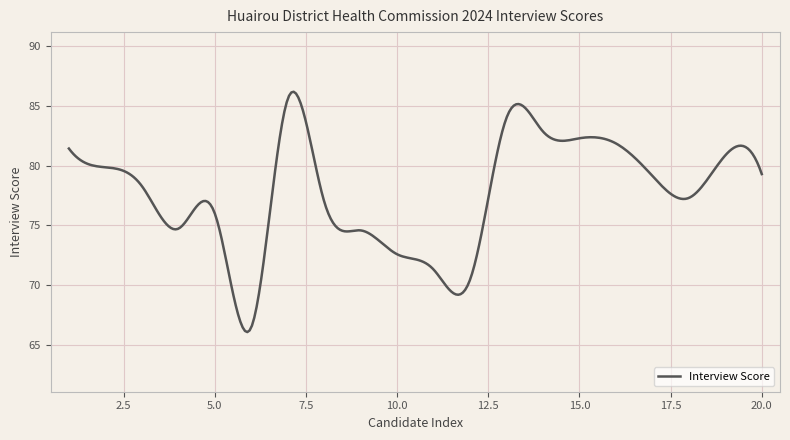

What is the difference between the maximum and minimum values?

20.1